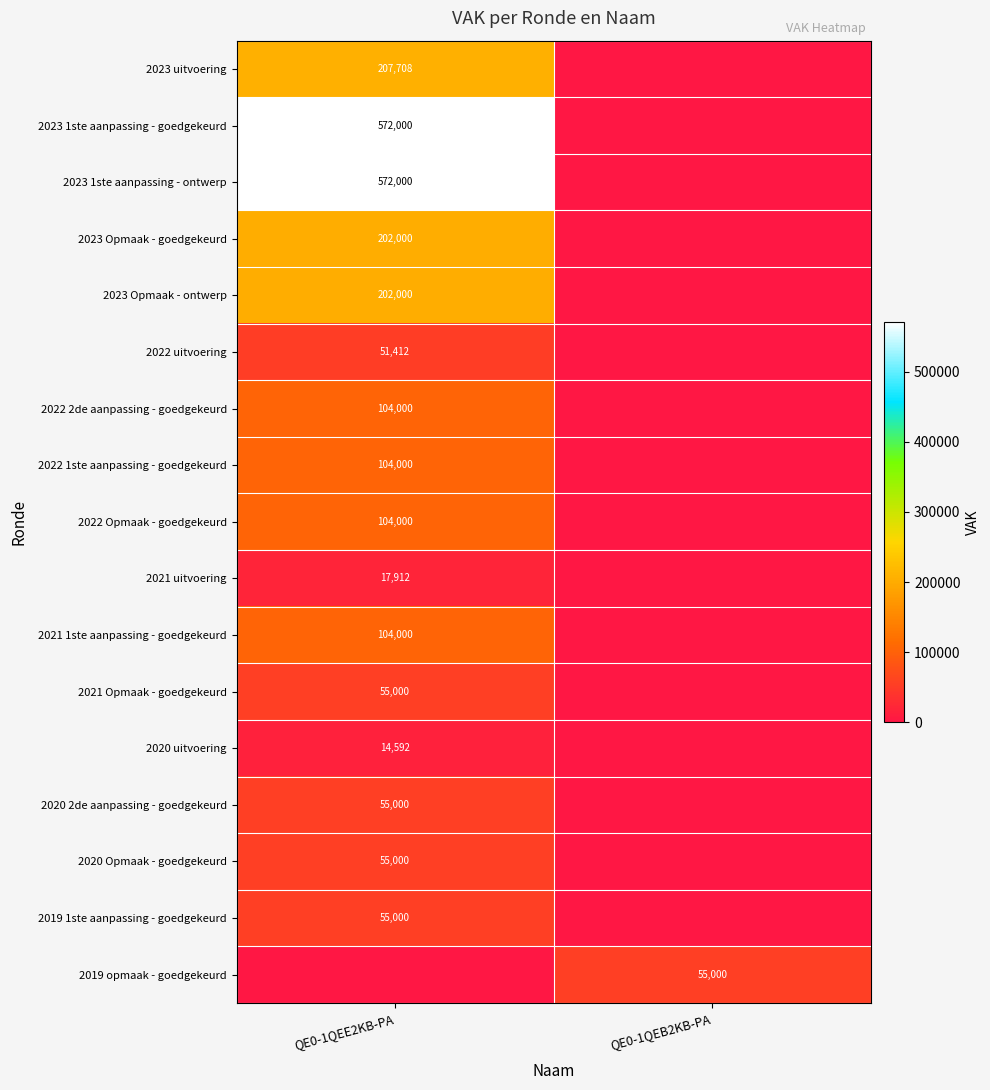

At which category is the sum across all series the highest?

QE0-1QEE2KB-PA